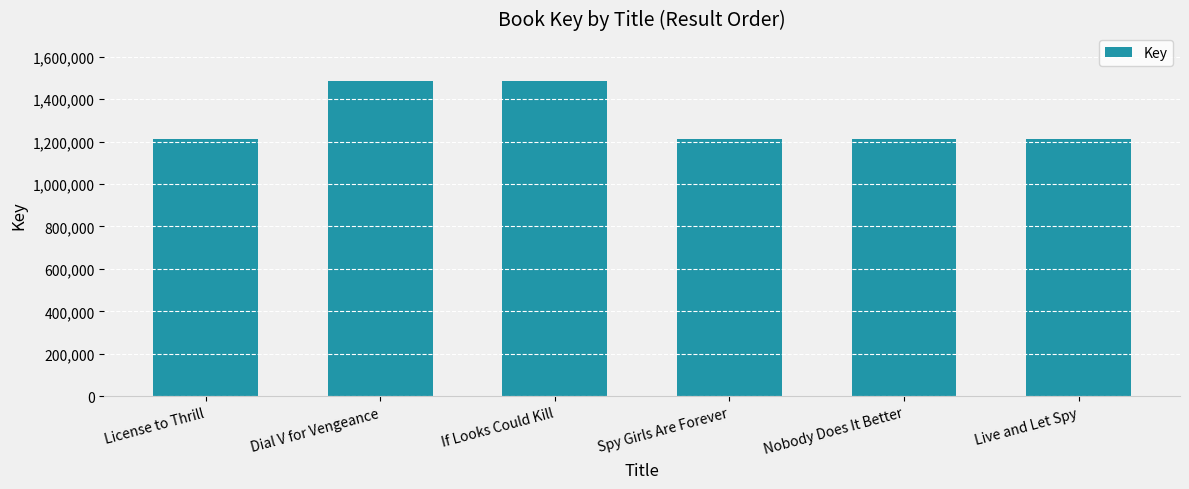

What is the label of the 2nd bar from the right?

Nobody Does It Better